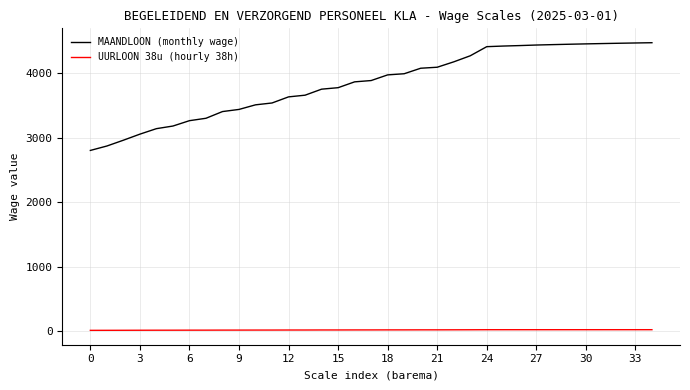

What is the lowest value of the MAANDLOON (monthly wage) series?

2805.6